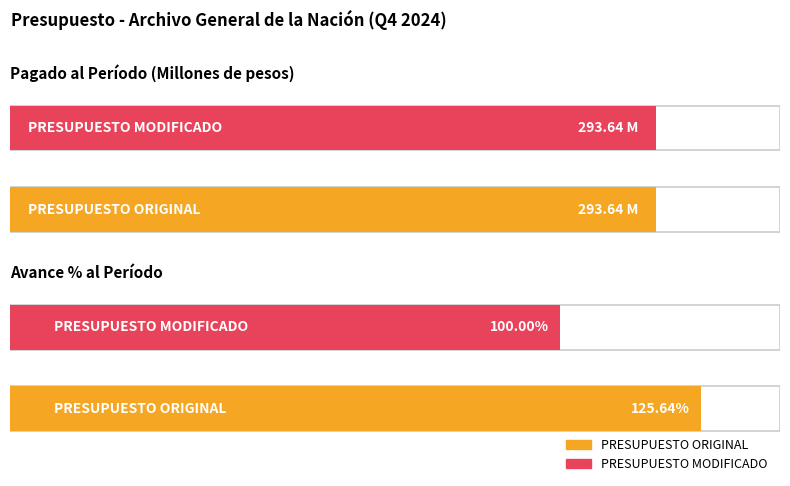

Where does the Avance % al periodo series first go above 125?

PRESUPUESTO ORIGINAL